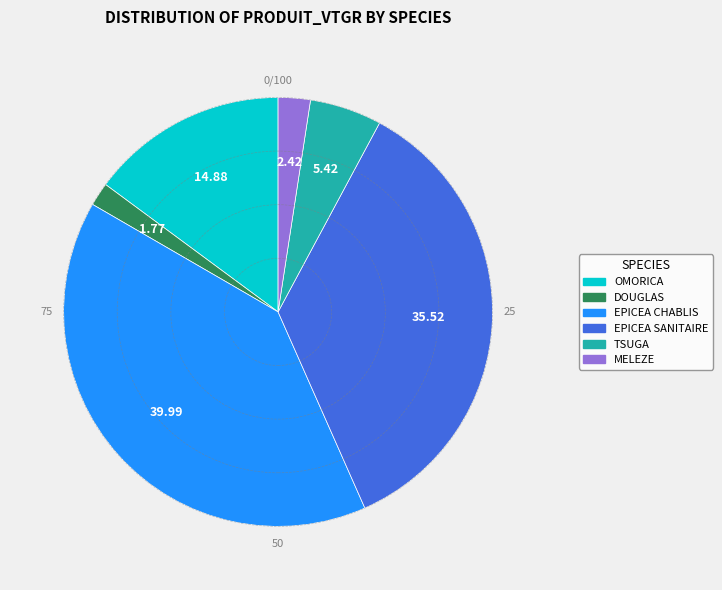

How many segments does this pie chart have?

6